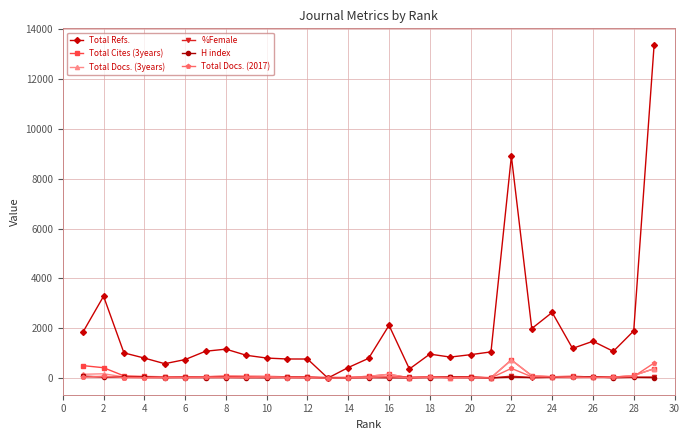

Which series has the largest range (max minus min)?

Total Refs.